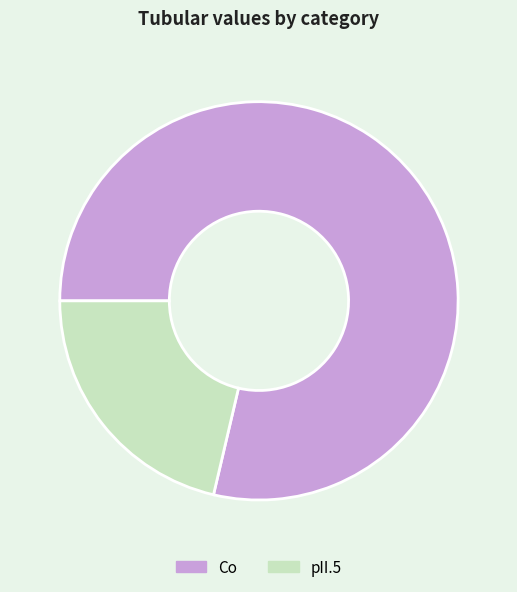

Is the sum of Co and pII.5 greater than half?

Yes